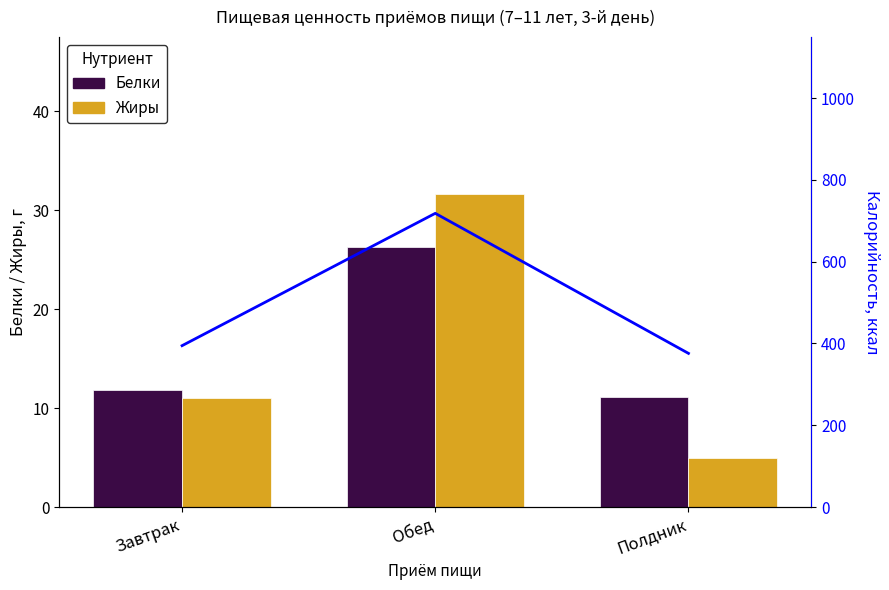

What is the smallest value displayed?

4.9